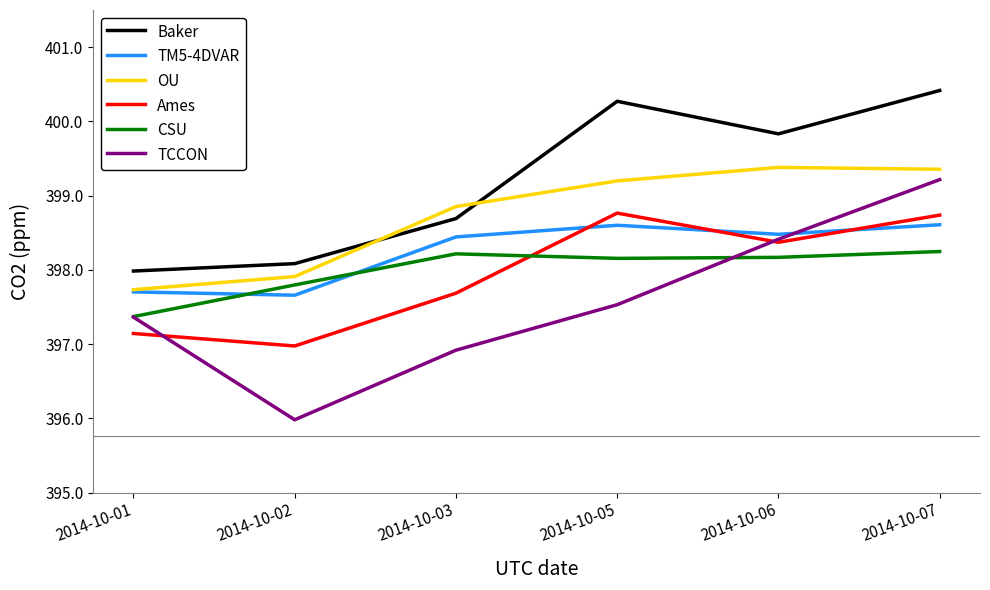

True or false: TM5-4DVAR has a value of 398.6 at 2014-10-07.

True